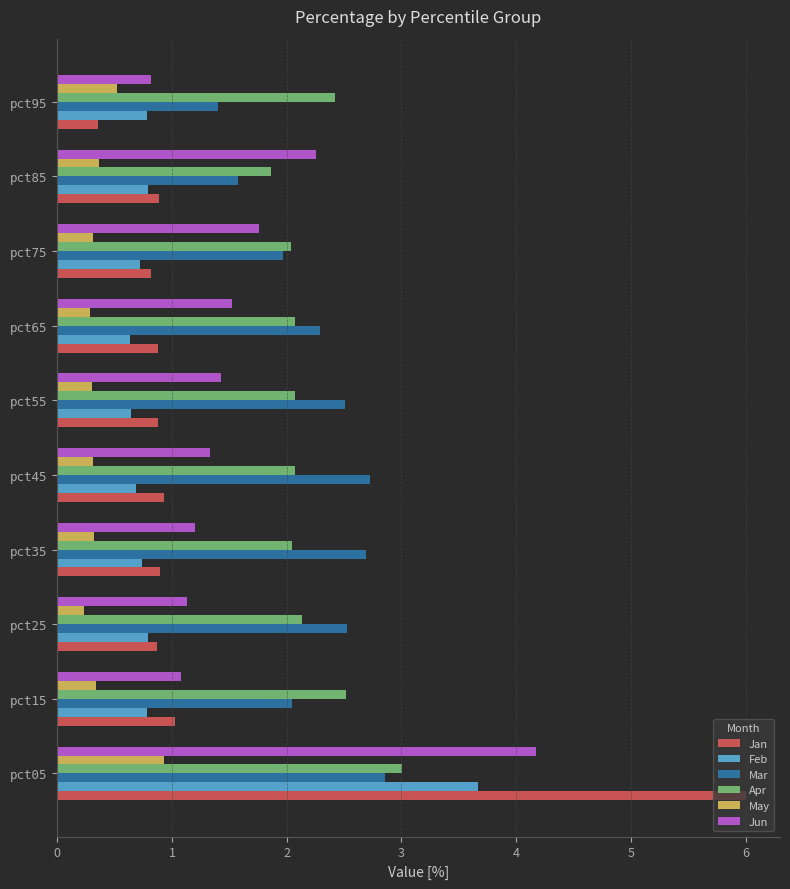

How many distinct data groups are displayed?

6